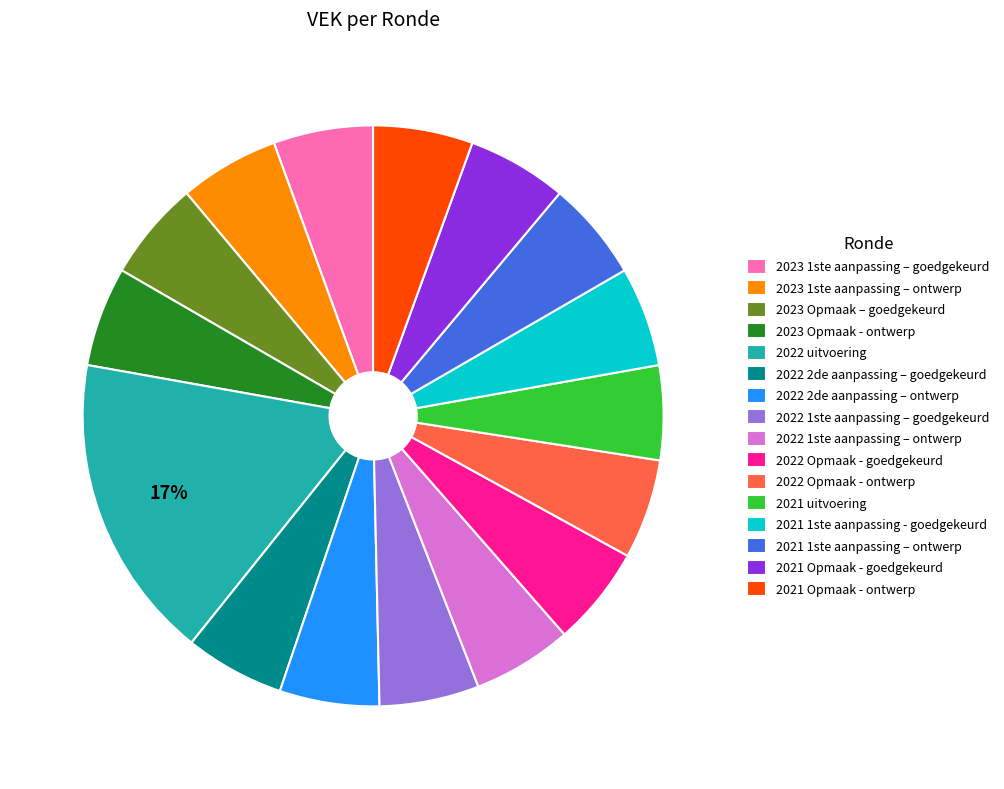

Does 2022 2de aanpassing – goedgekeurd represent more than half of the total?

No